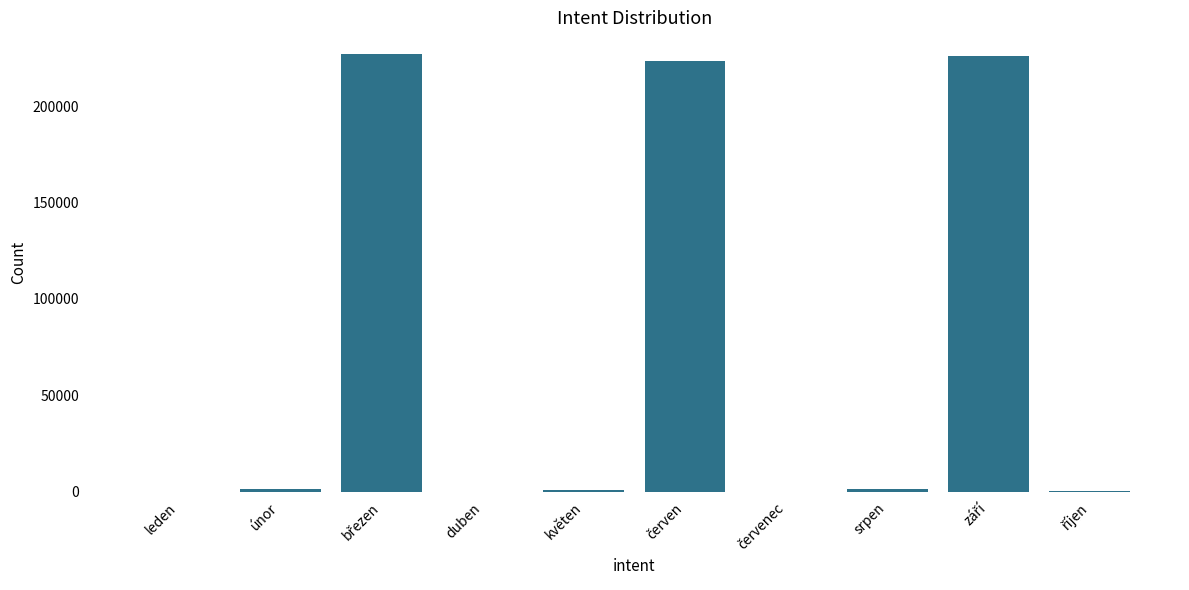

What is the maximum value shown in the chart?

226973